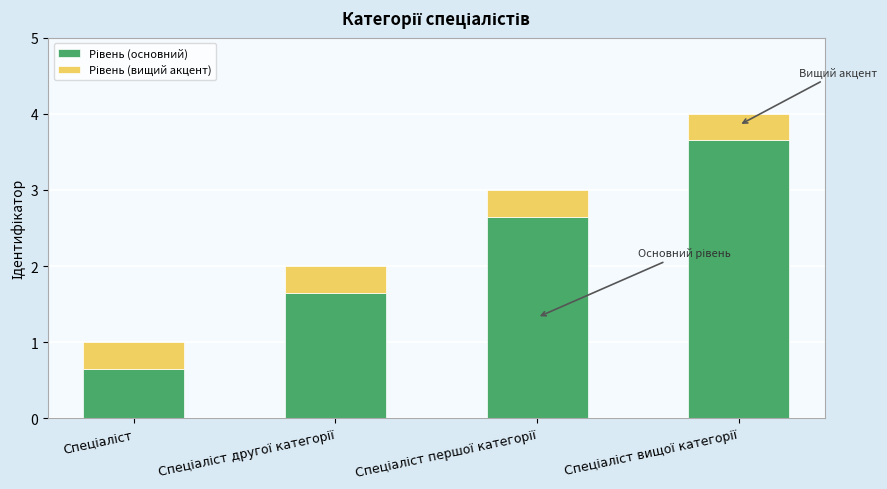

How many bars are there in total?

4